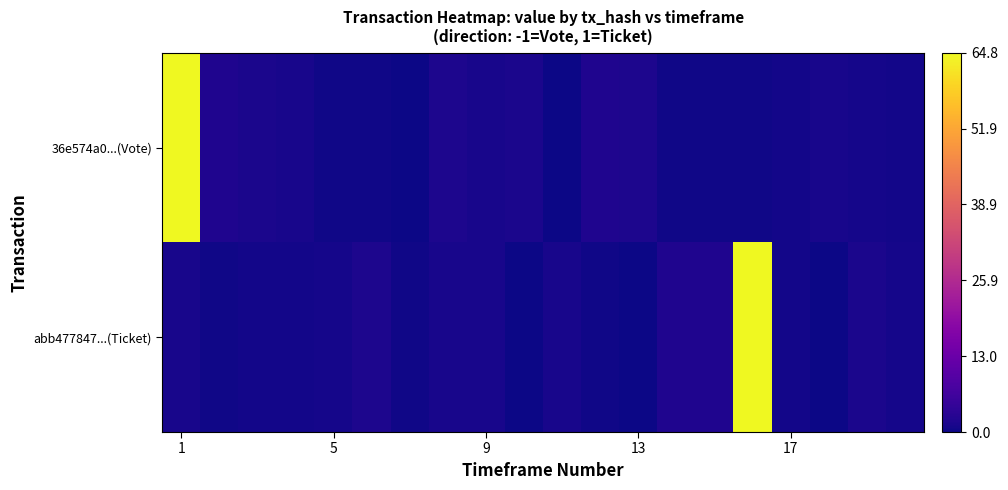

Reading left to right, what are all the values shown in this chart?

36e574a0...(Vote): 64.8	1.9	1.5	1.2	0.3	0.3	0.1	1.7	1.2	1.4	0.0	1.9	1.7	0.4	0.4	0.4	0.6	1.0	0.9	0.6
abb477847...(Ticket): 1.2	0.3	0.6	0.7	0.9	1.6	0.4	1.0	1.2	0.1	1.2	0.3	0.1	1.9	1.9	64.8	0.6	0.2	1.4	0.9